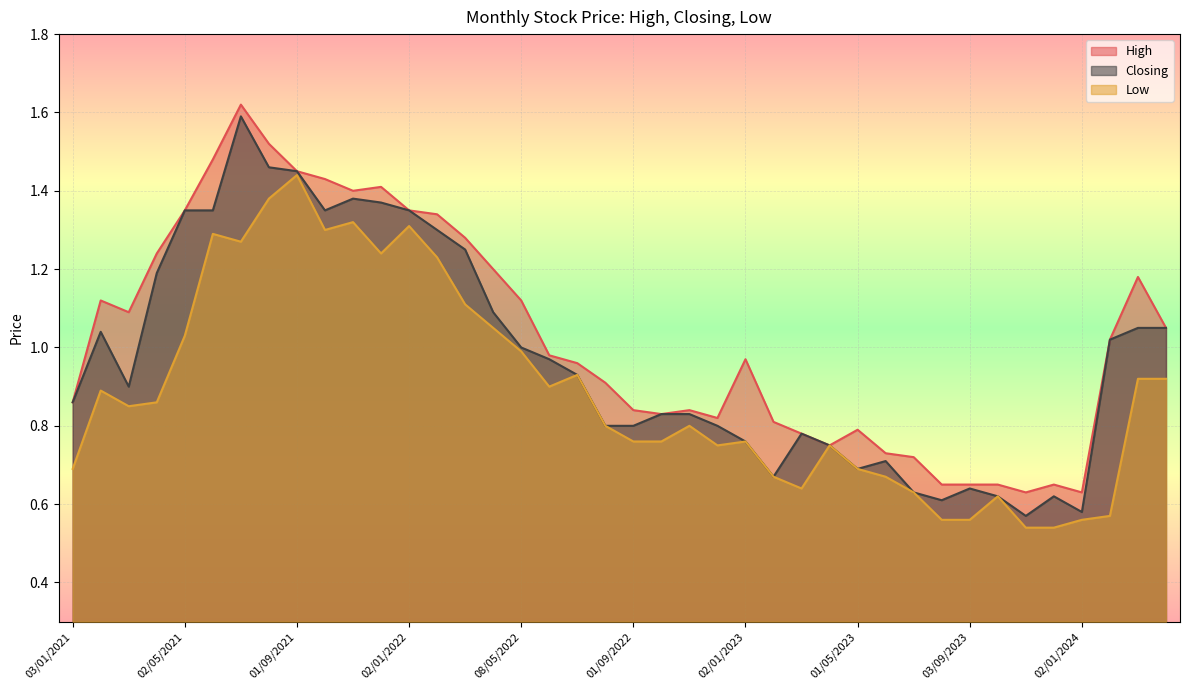

Is it true that High equals 2.3 at 01/09/2021?

False